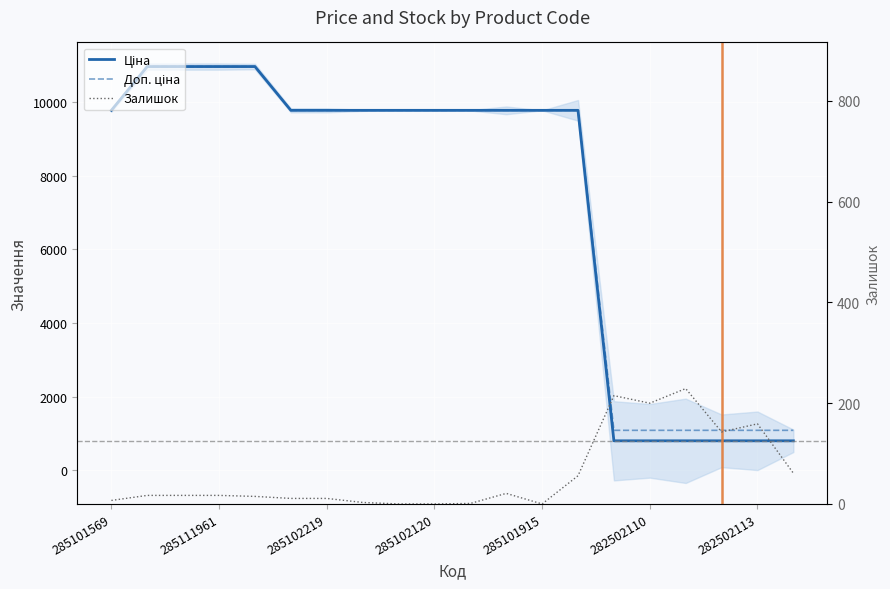

Between 11 and 16, which series saw the biggest shift?

Ціна